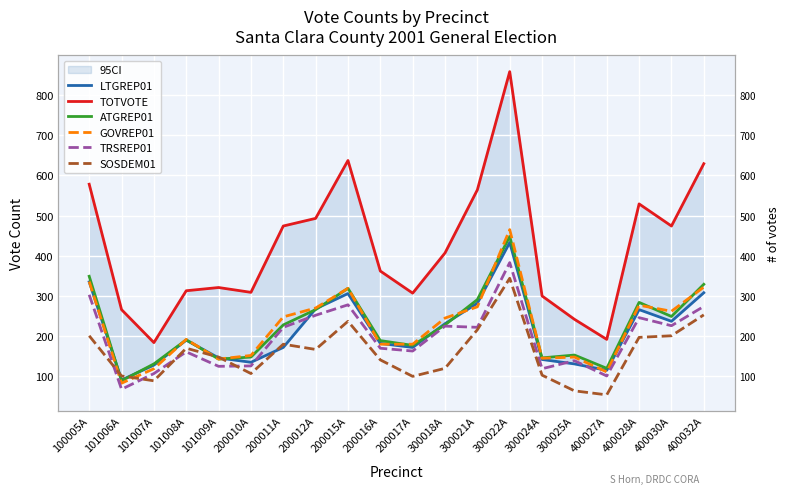

Which series has the largest total across all categories?

TOTVOTE